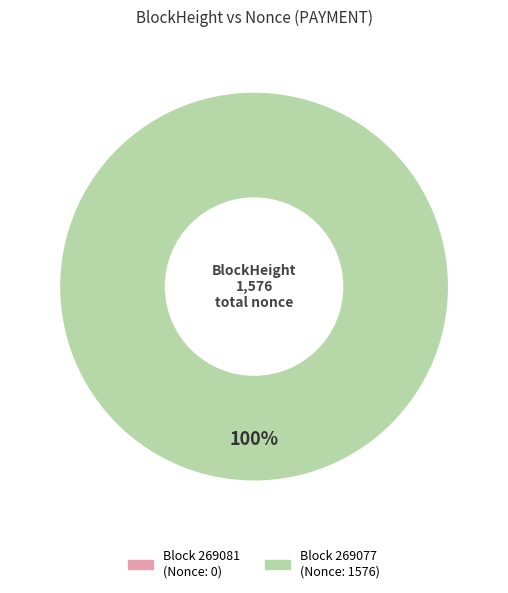

Is it true that 269077 is 99% of the pie?

False